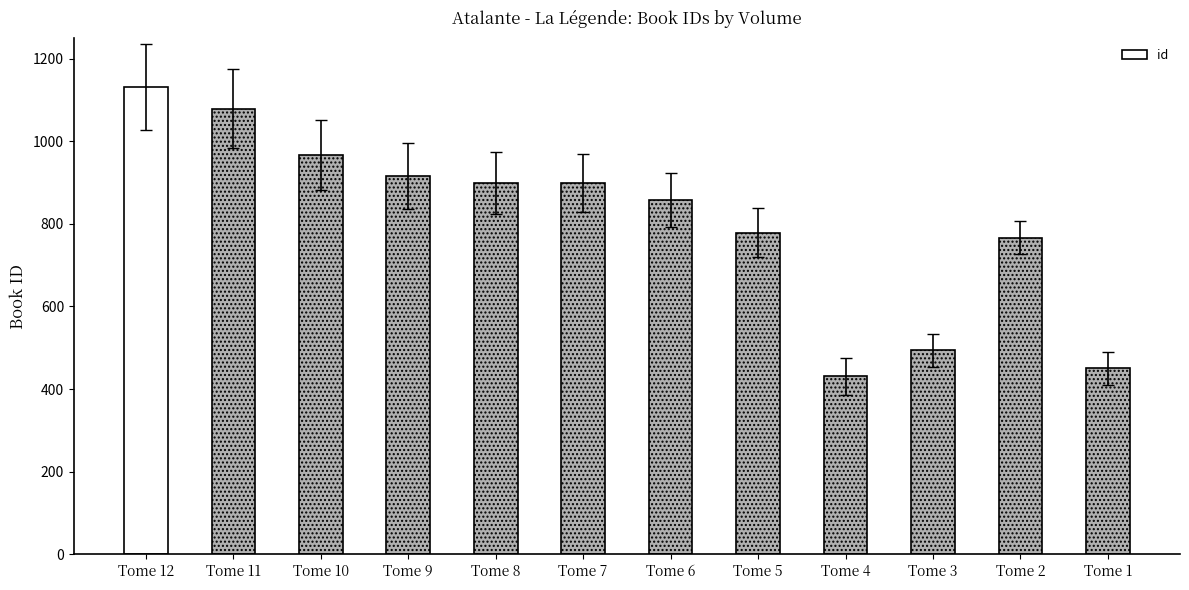

Which has a higher value, Tome 1 or Tome 6?

Tome 6